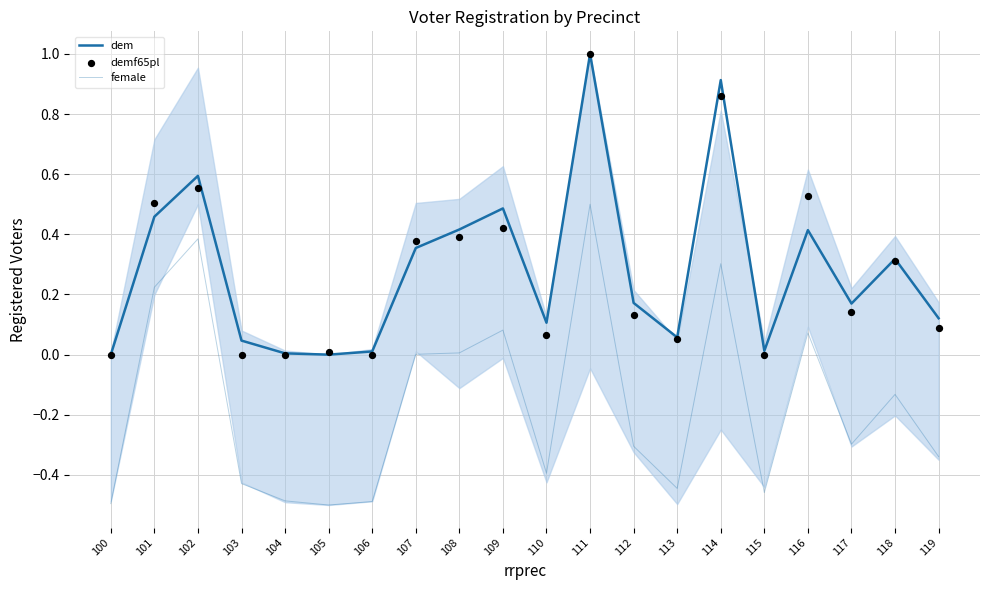

At how many categories does at least one series exceed 0?

19